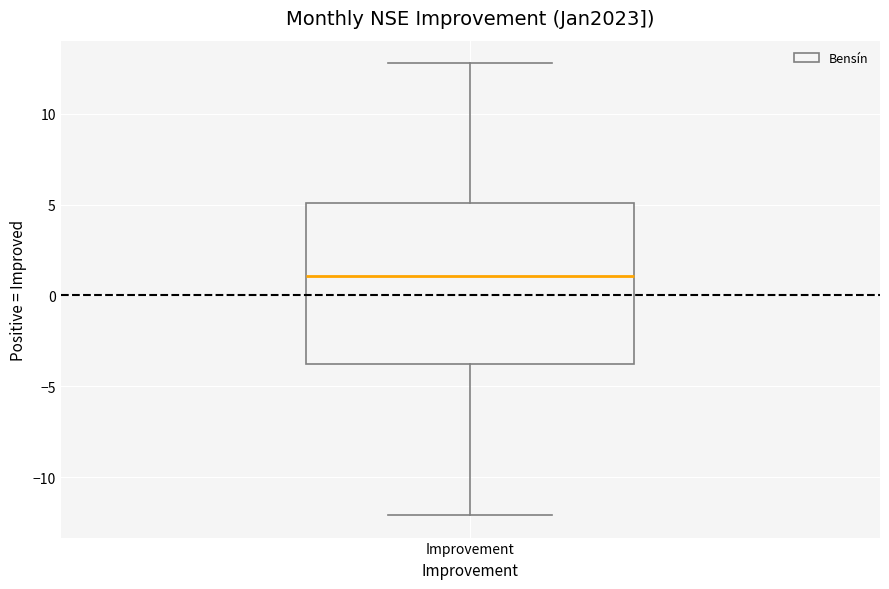

Where is the upper edge of the box for Improvement on the y-axis? The values are not printed on the chart, so give them approximately, as read against the axis.

5